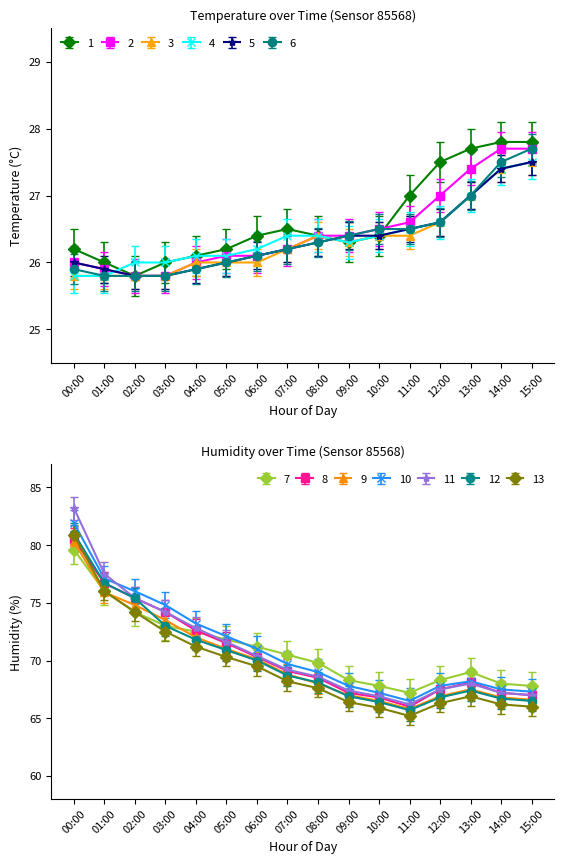

The humidity series shows 72.5 at 04:00. True or false?

True